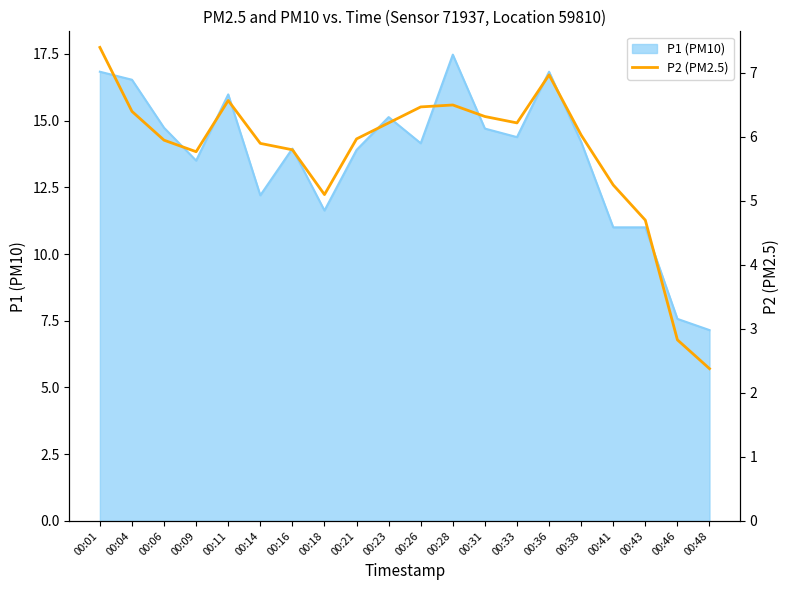

What is the difference between the second highest and minimum values?

4.6